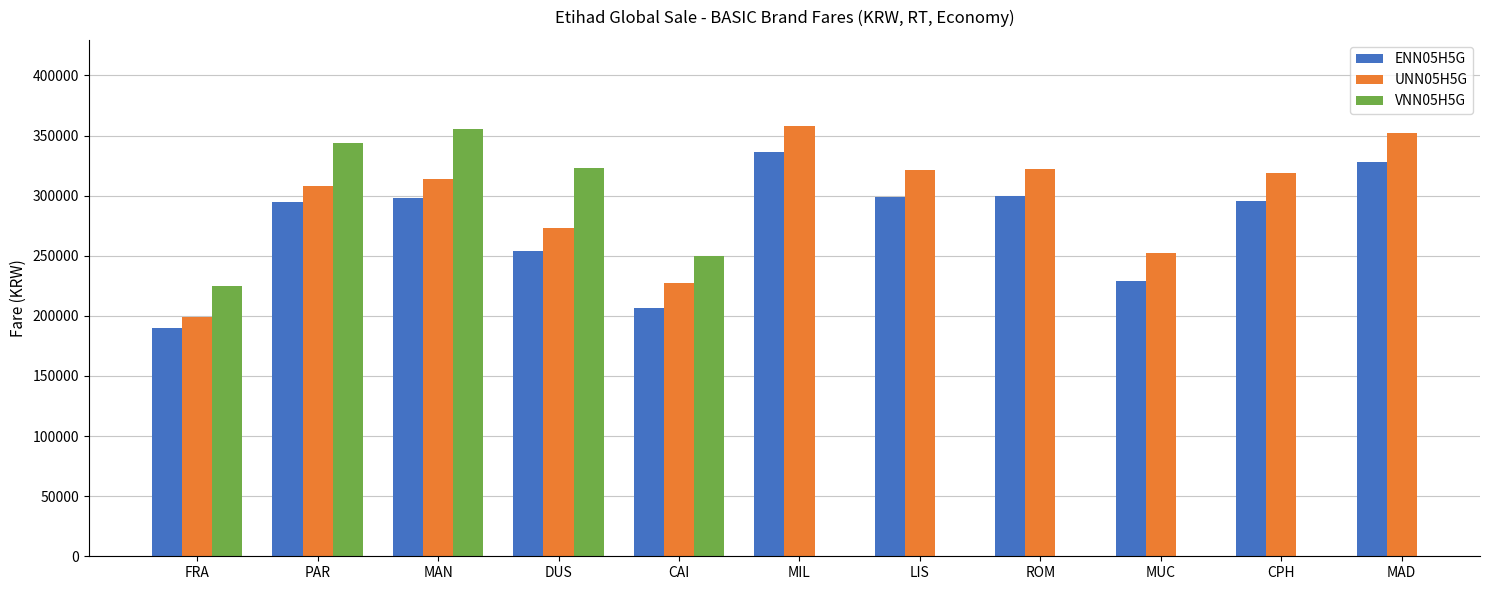

What is the difference between the UNN05H5G values at ROM and CPH?

3200